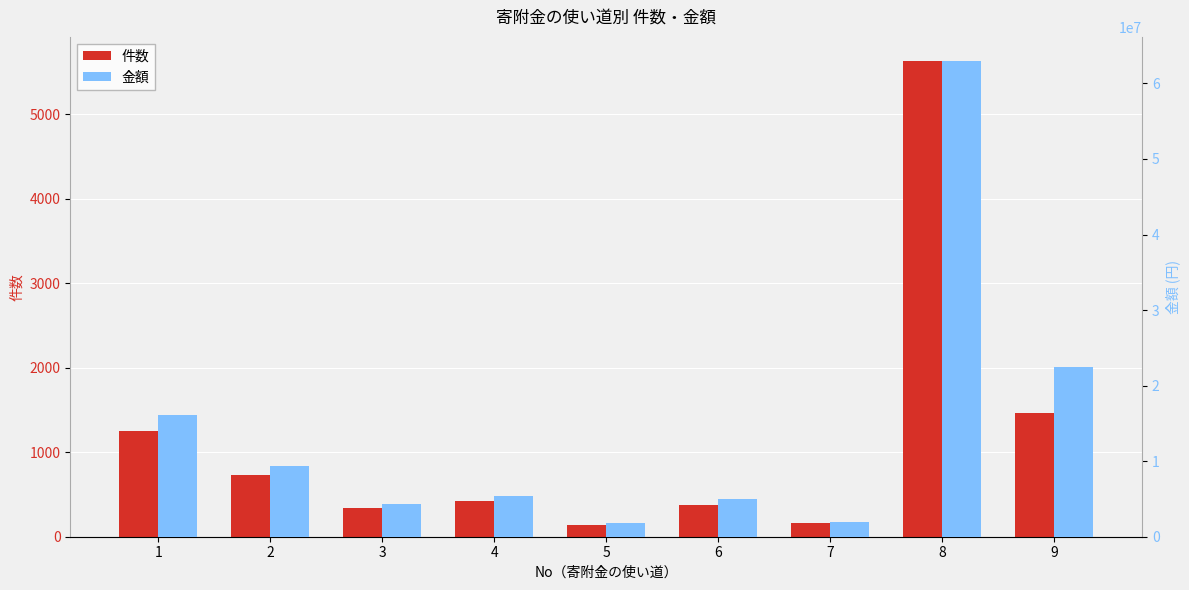

Reading right to left, what are all the values shown in this chart?

件数: 9=1459	8=5636	7=164	6=374	5=137	4=425	3=343	2=731	1=1248
金額: 9=22488000	8=63010000	7=1965000	6=4996000	5=1755000	4=5350000	3=4341000	2=9413000	1=16144000